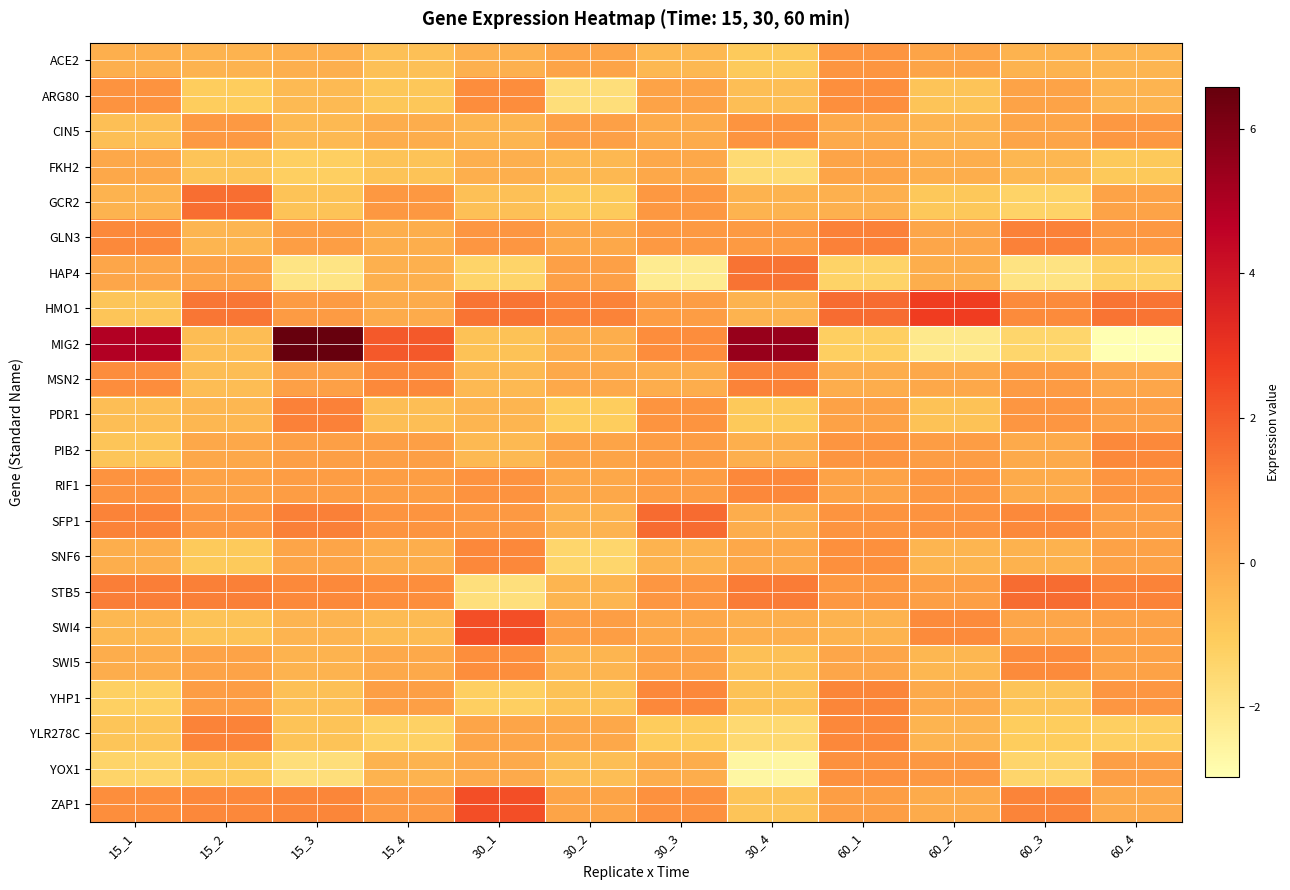

Which series has the largest range (max minus min)?

MIG2